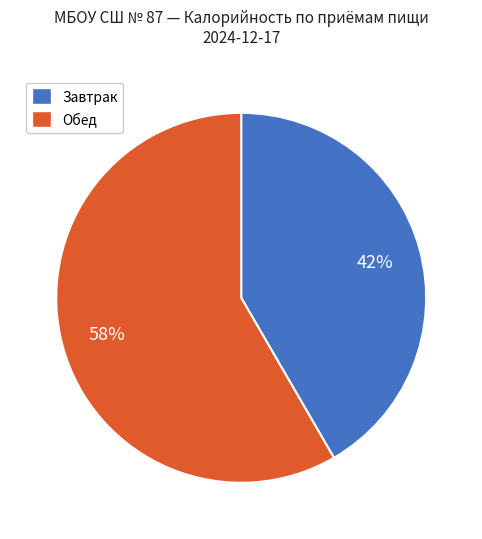

Is there any slice that represents more than half of the pie?

Yes